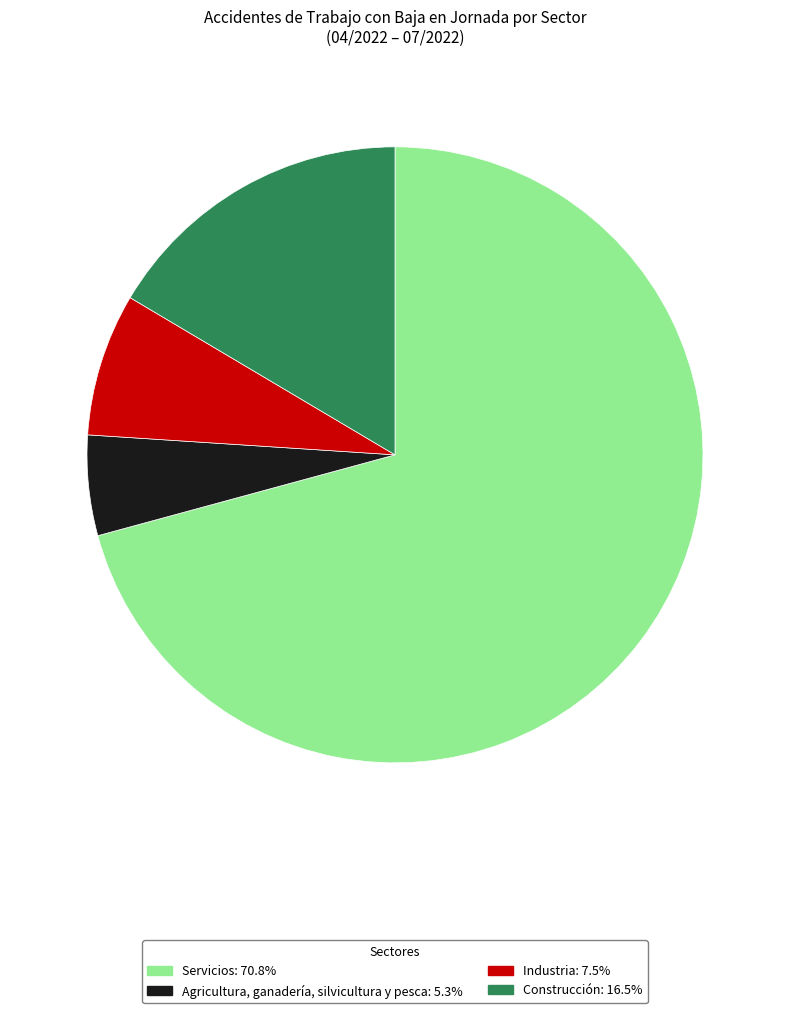

What is the ratio of the value at Industria: 7.5% to the value at Agricultura, ganadería, silvicultura y pesca: 5.3%?

1.4